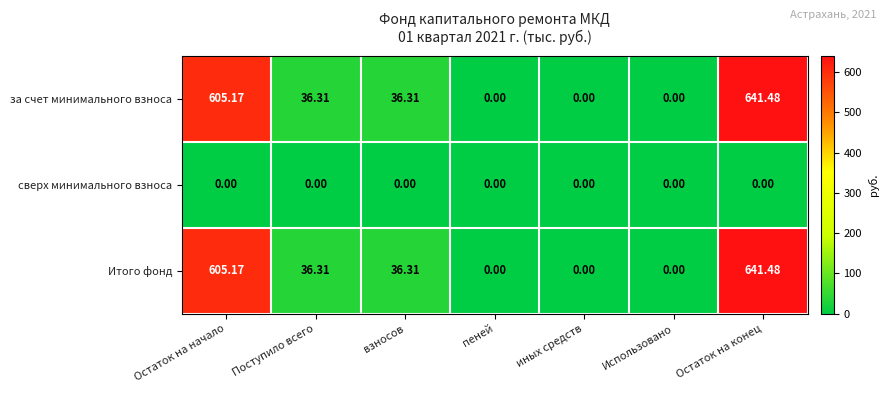

Which category has the highest value across all series?

Остаток на конец